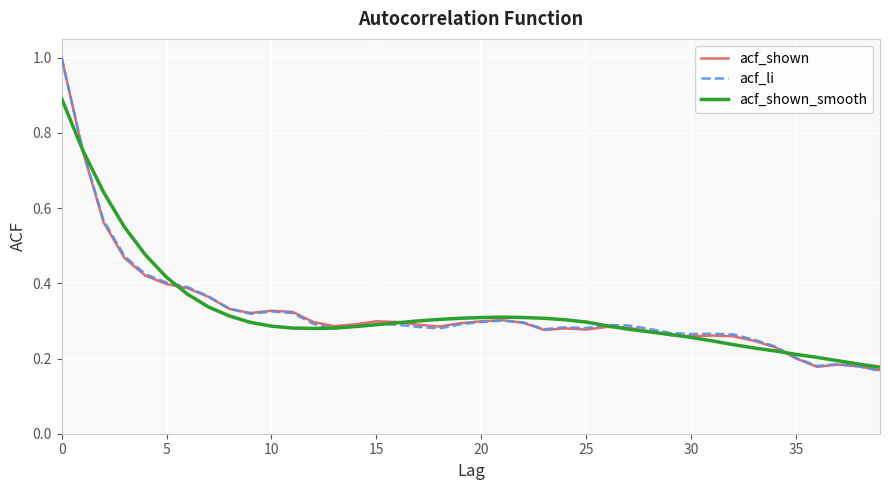

At how many categories does at least one series exceed 0?

40